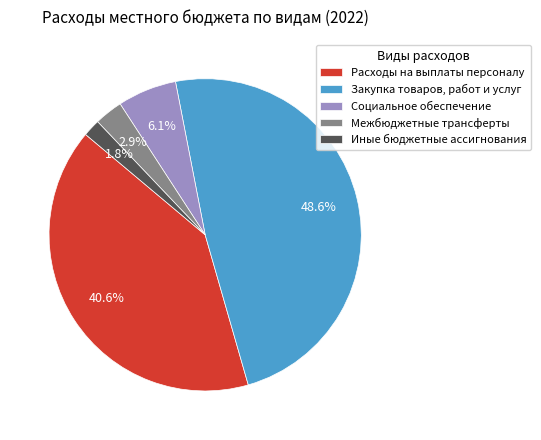

Approximately how many times larger is the value at Иные бюджетные ассигнования compared to Межбюджетные трансферты?

0.6